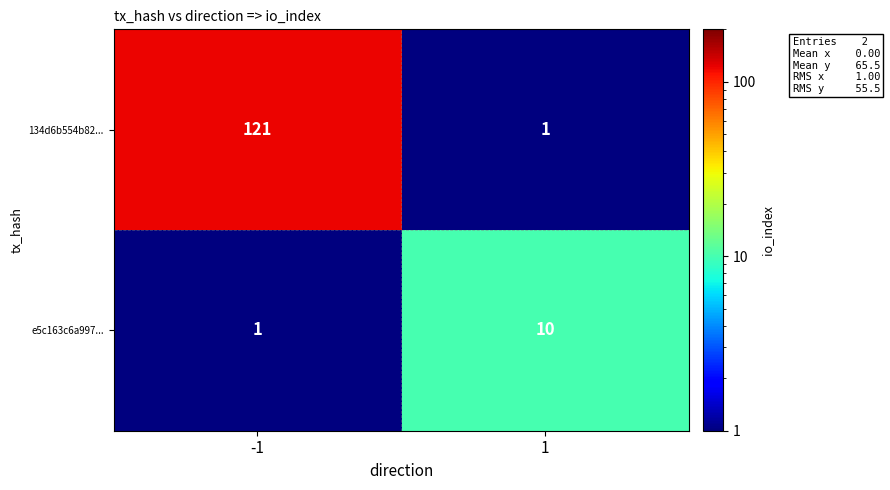

True or false: 134d6b554b82... has a value of 84 at -1.

False